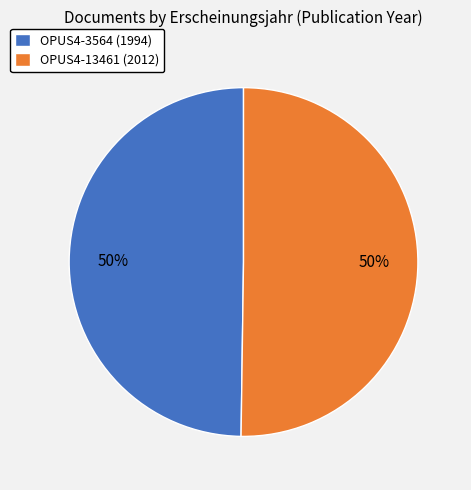

Is it true that OPUS4-13461 (2012) is 56% of the pie?

False